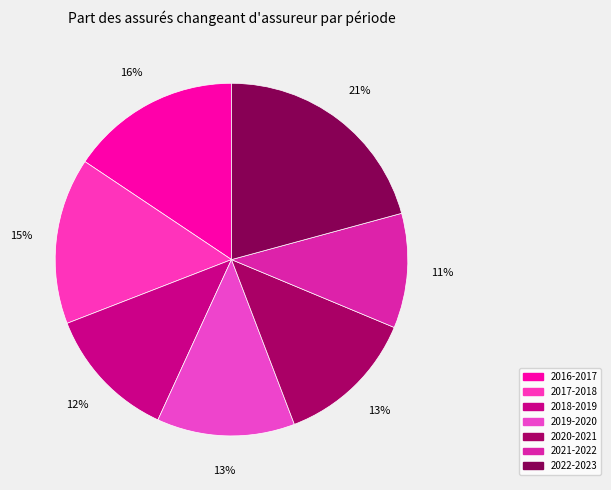

How many segments does this pie chart have?

7